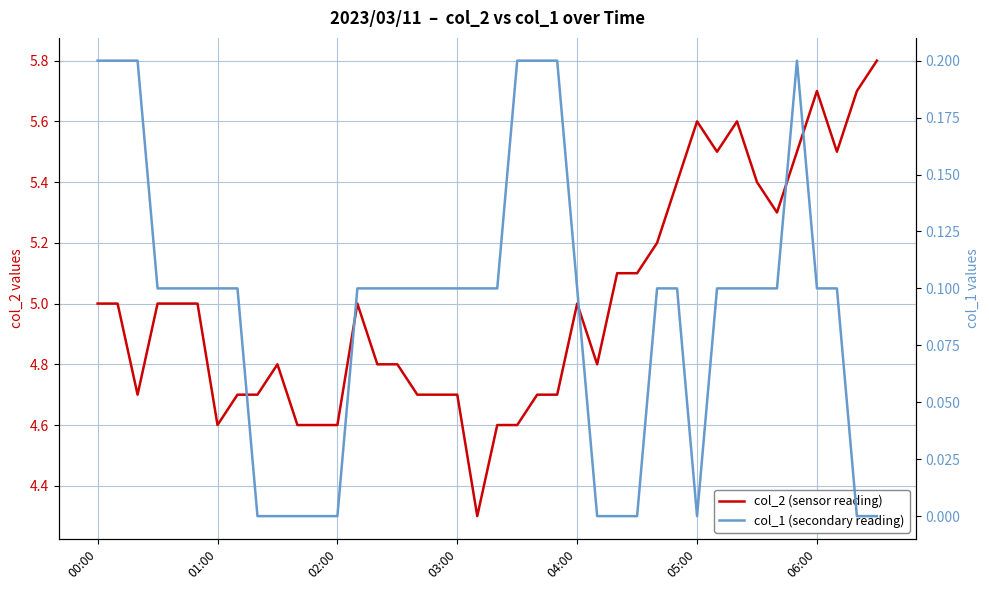

List the series in order of their peak value, lowest first.

col_1 (secondary reading), col_2 (sensor reading)